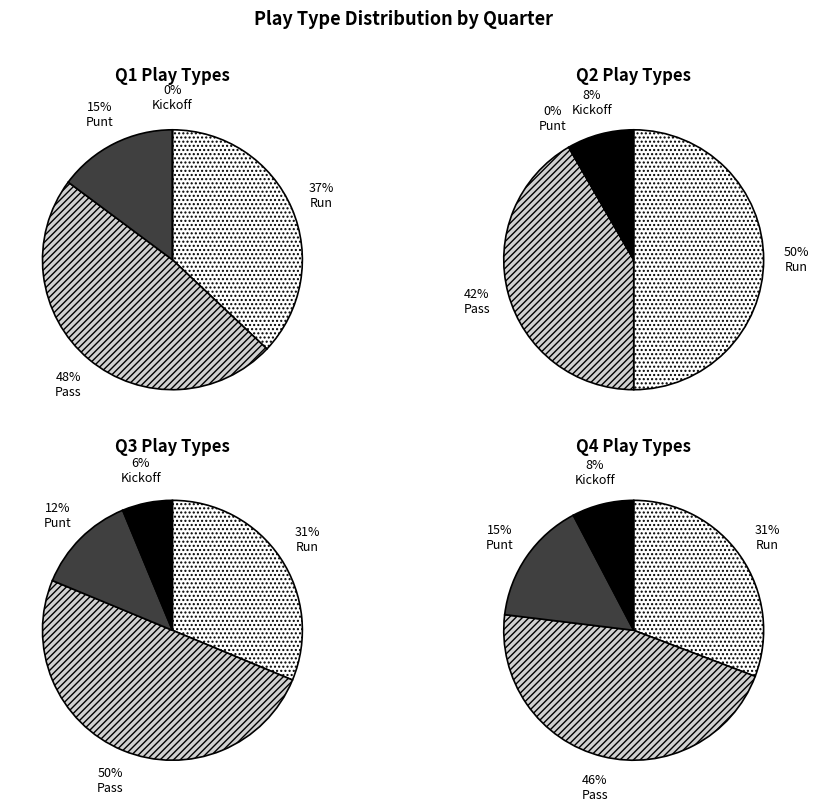

Count the number of slices in the pie.

4